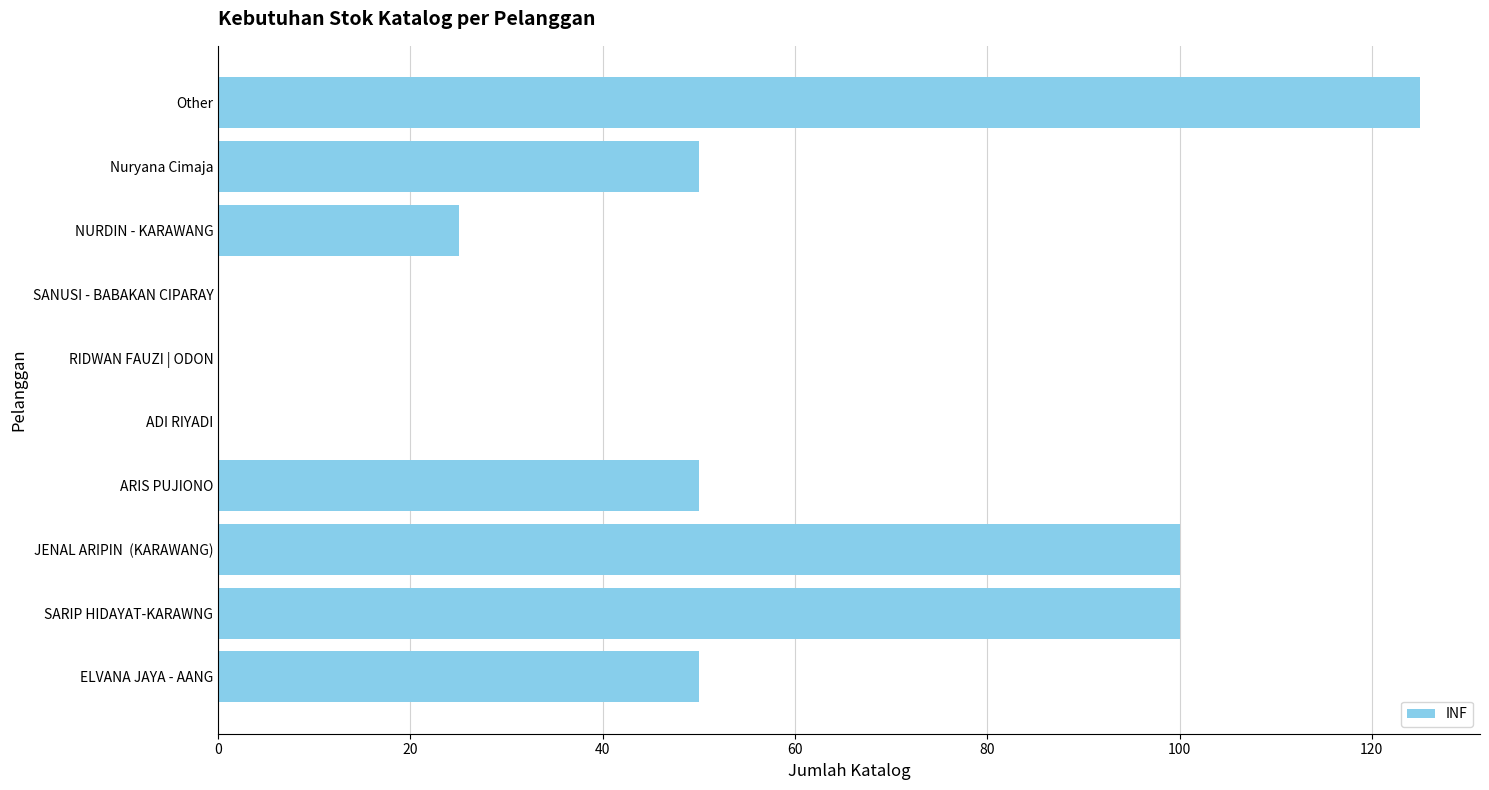

Which category has the highest value across all series?

Other